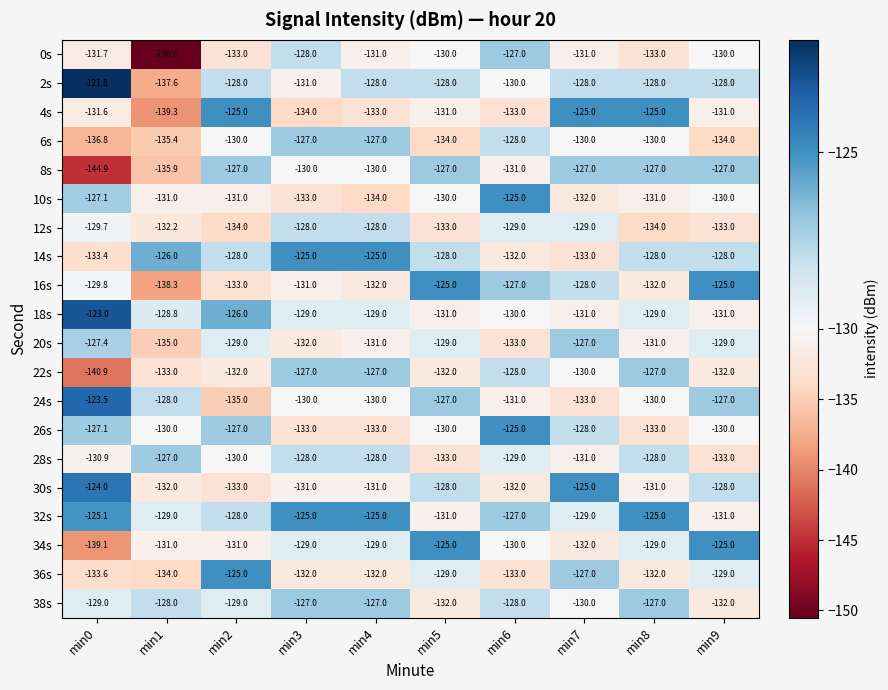

At which category is the sum across all series the highest?

min7